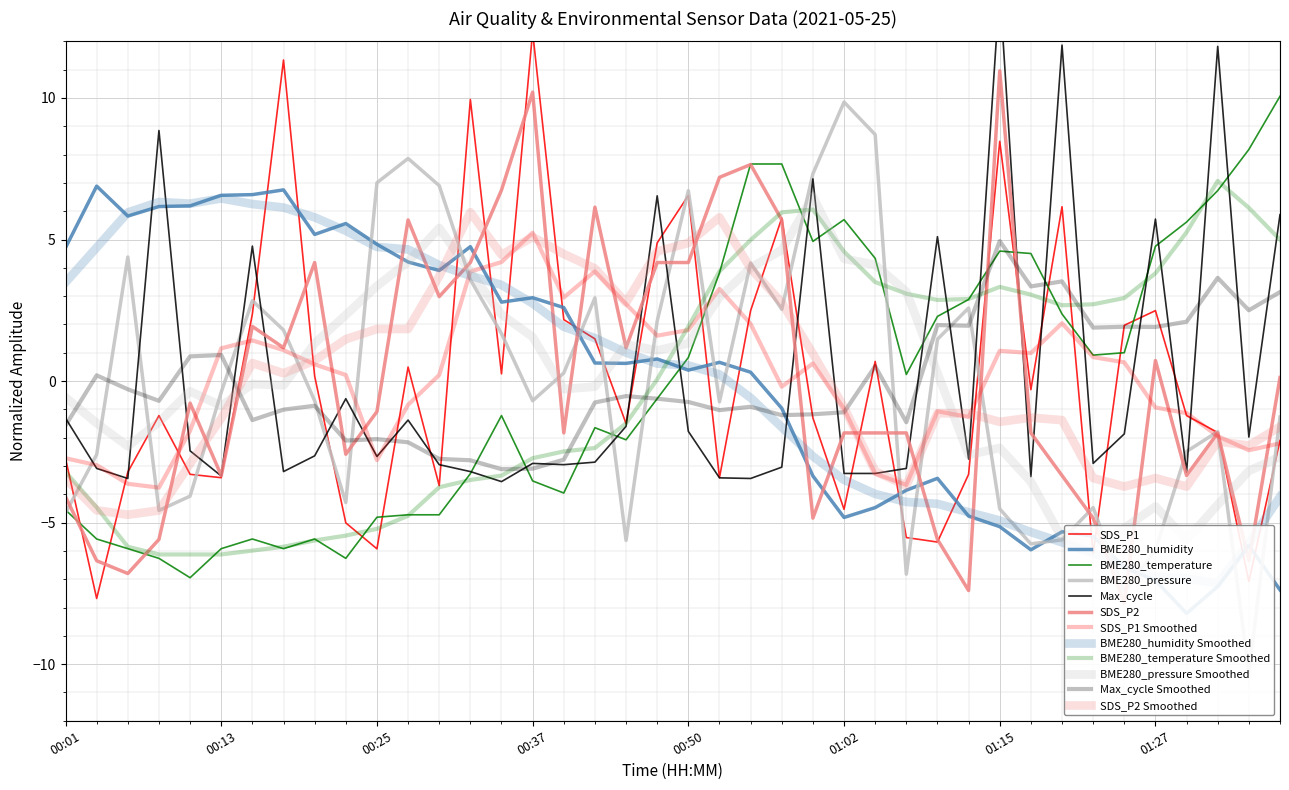

What position from the right is 01:37?

1